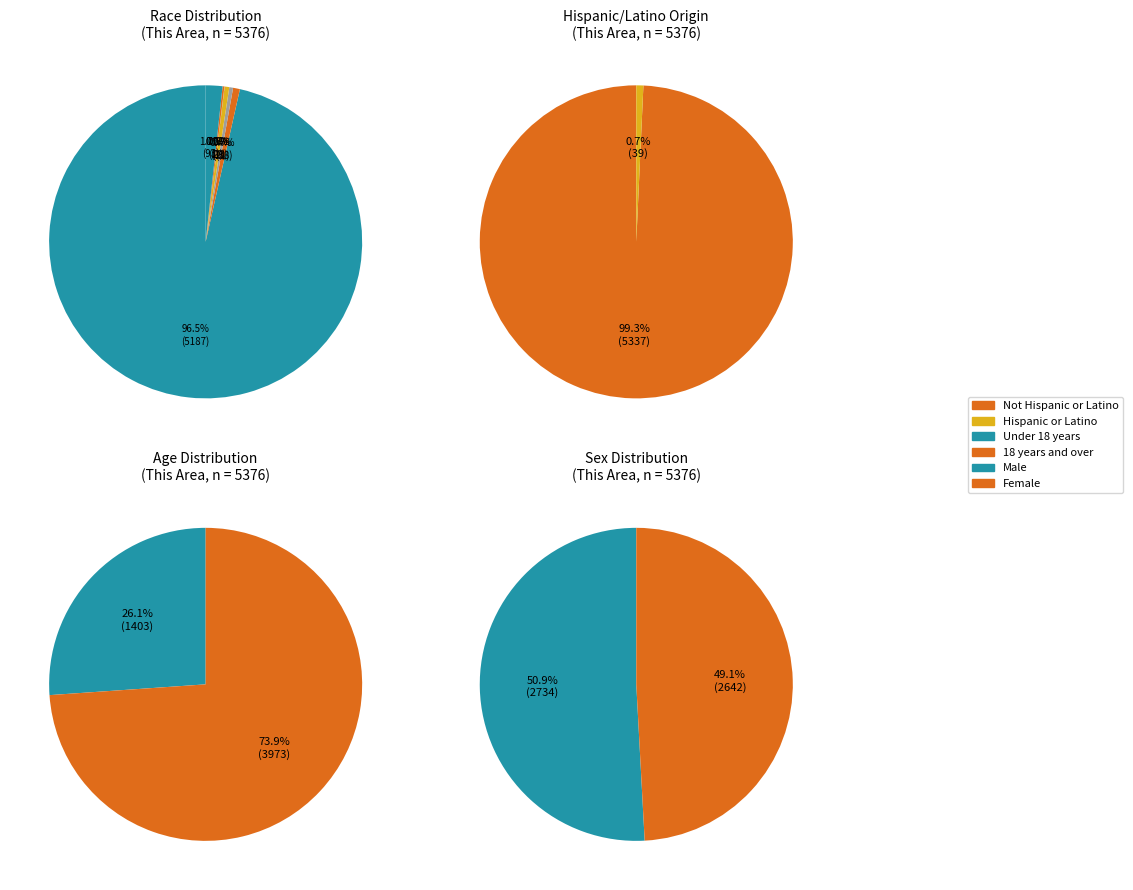

What is the total percentage of Black or African American alone and Not Hispanic or Latino?

50.0%